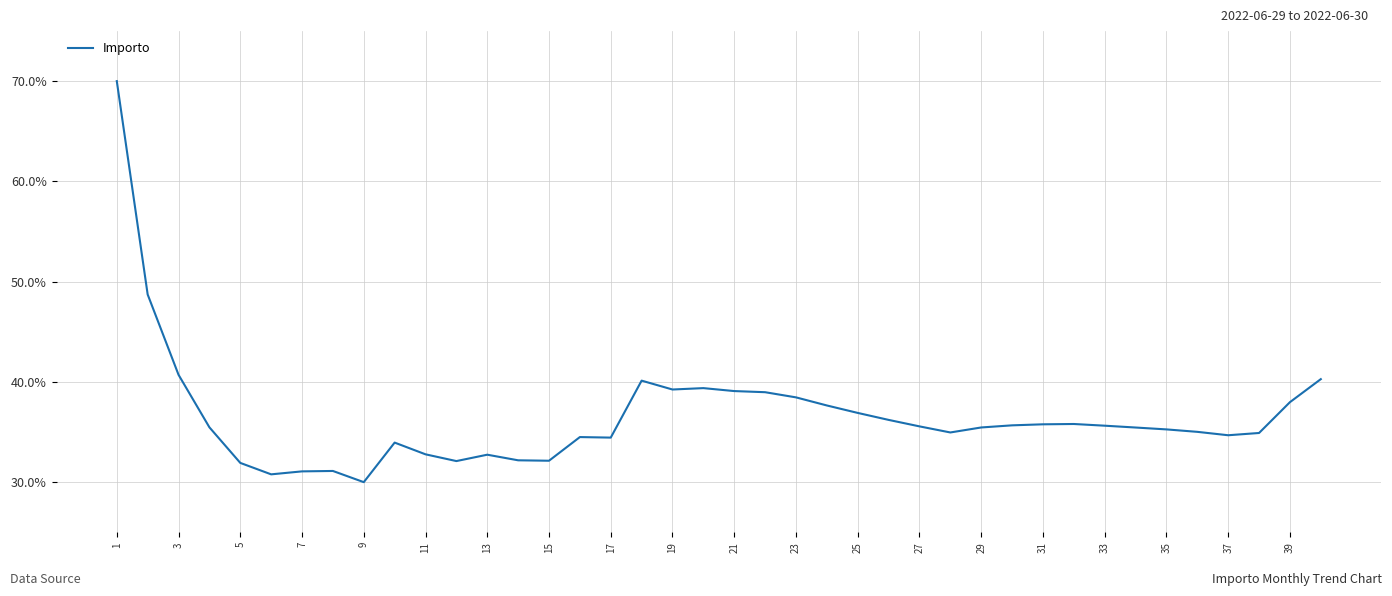

Reading left to right, extract all data points from this chart.

0.7	0.5	0.4	0.4	0.3	0.3	0.3	0.3	0.3	0.3	0.3	0.3	0.3	0.3	0.3	0.3	0.3	0.4	0.4	0.4	0.4	0.4	0.4	0.4	0.4	0.4	0.4	0.3	0.4	0.4	0.4	0.4	0.4	0.4	0.4	0.4	0.3	0.3	0.4	0.4